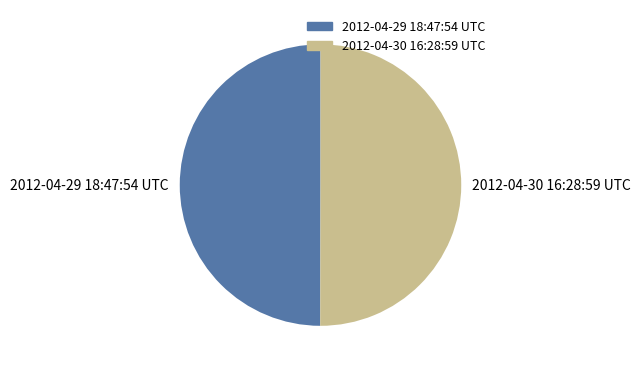

Is it true that 2012-04-30 16:28:59 UTC is 50% of the pie?

True